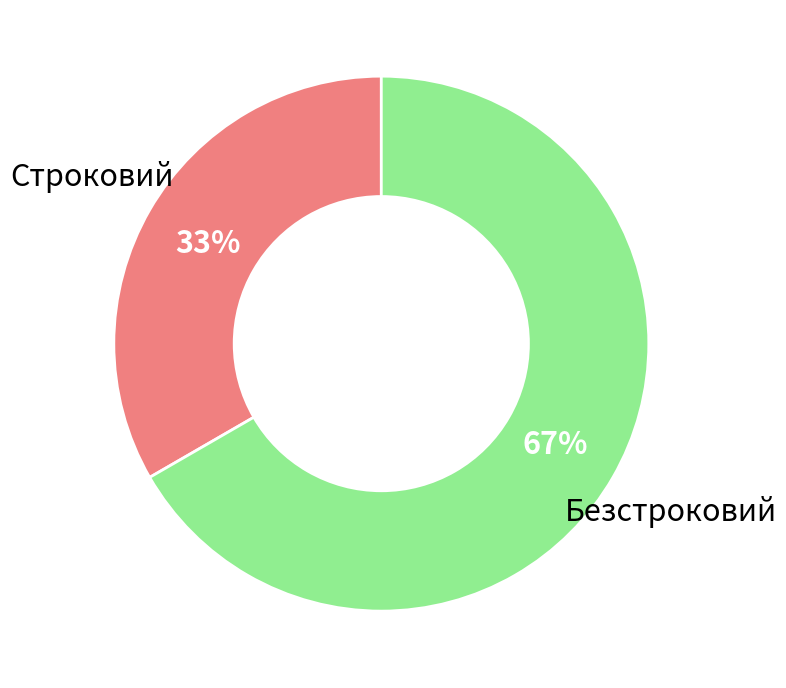

To the nearest percent, what is the average slice percentage?

50%